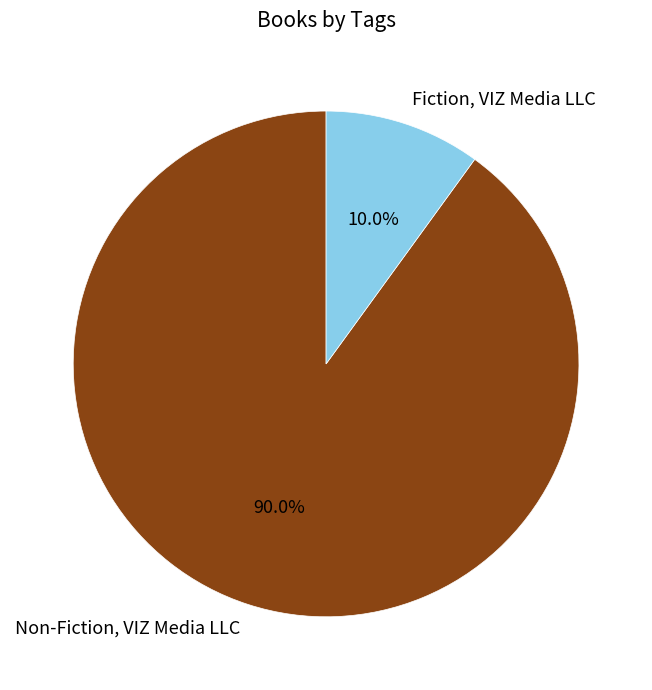

What percentage is the Fiction, VIZ Media LLC slice, to the nearest percent?

10%